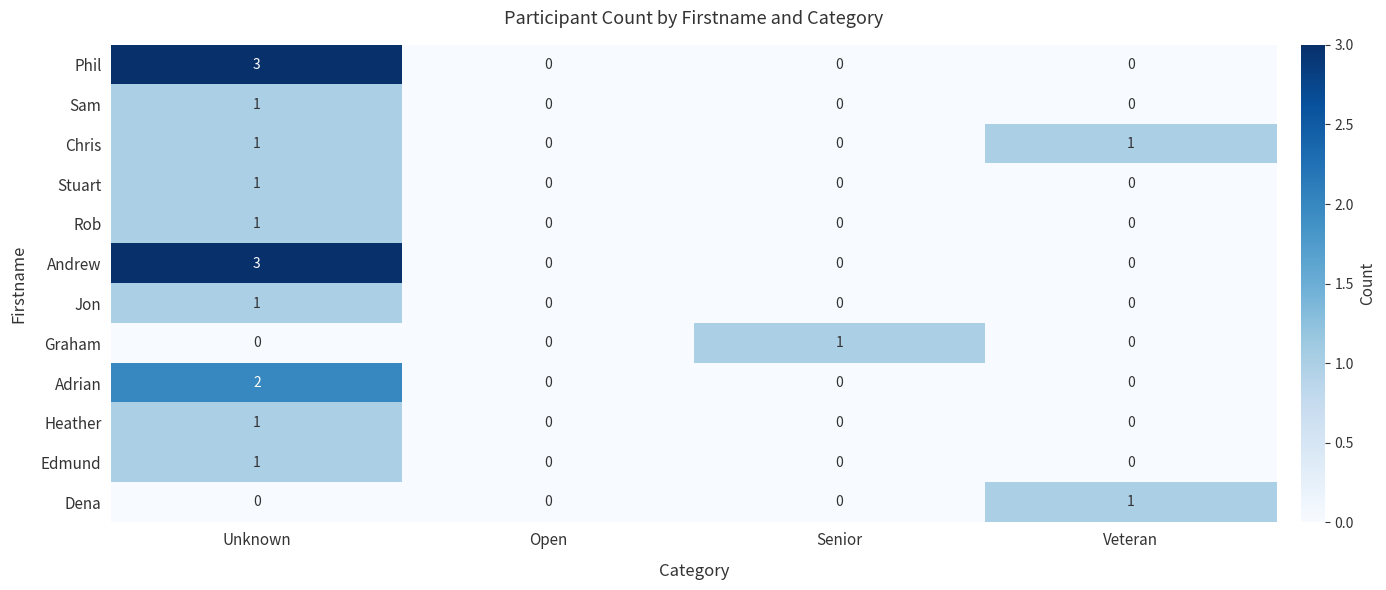

Is the value of Andrew at Unknown greater than the value of Adrian at Unknown?

Yes